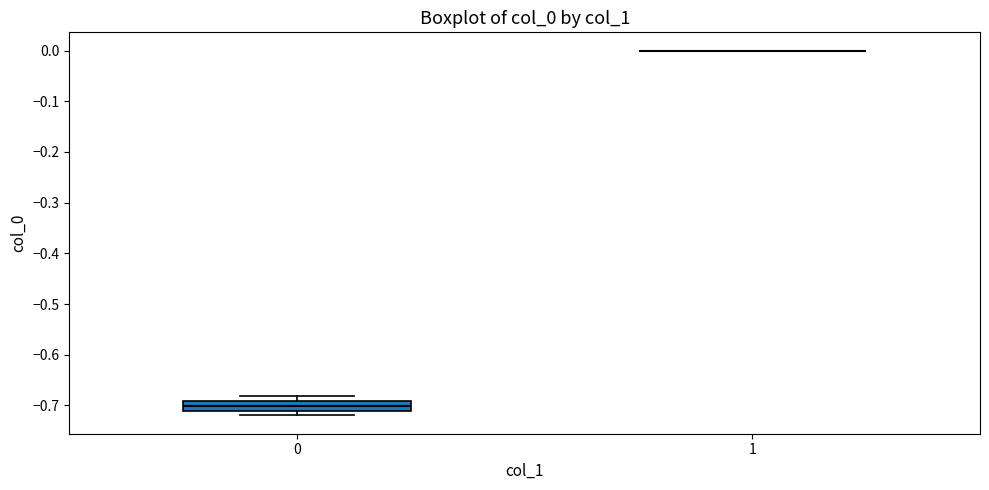

Reading left to right, transcribe this box plot: for each box, give where its median line is, the range the box spans, and where its two whiskers end, as read against the y-axis. The values are not printed on the chart, so give them approximately, as read against the axis.

0: median -0.70, box -0.71 to -0.69, whiskers -0.72 to -0.68
1: box collapsed to a line at 0.00, whiskers 0.00 to 0.00